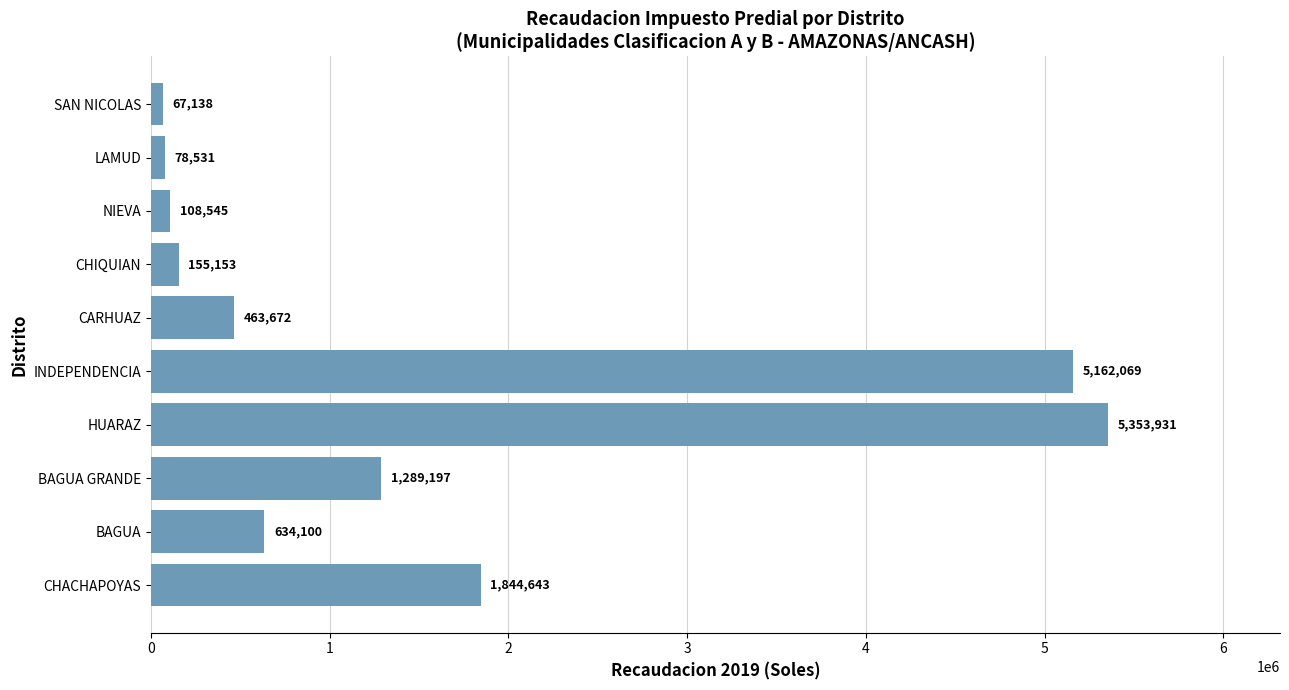

How many data points does each series have?

10